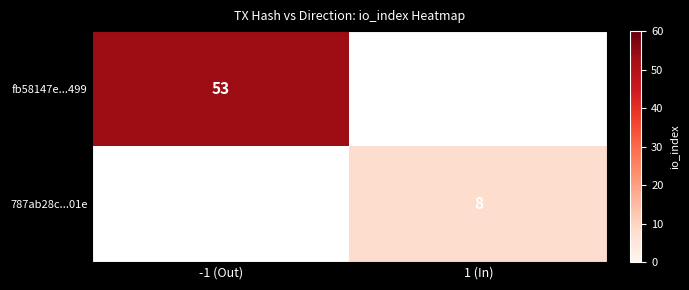

Is it true that fb58147e...499 equals 53 at -1 (Out)?

True